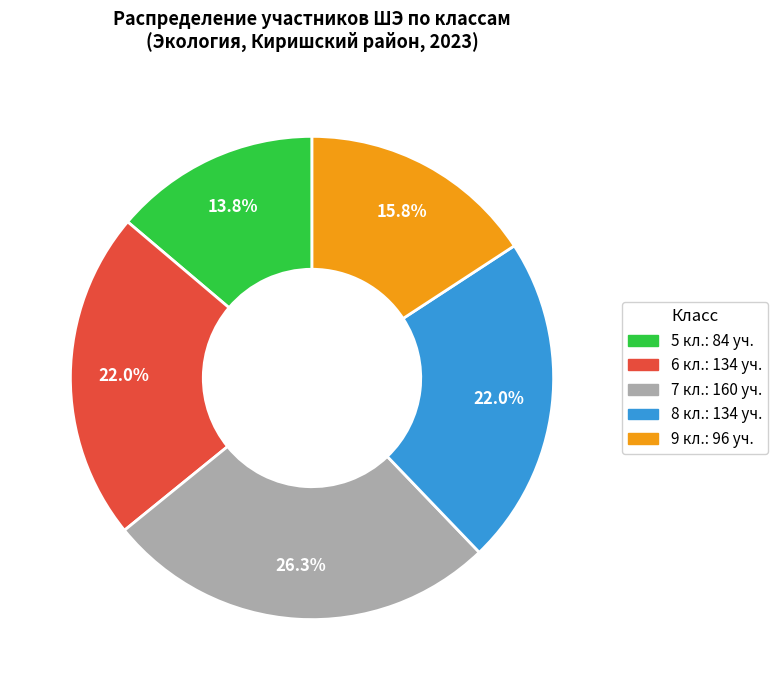

To the nearest percent, what percentage of the pie is 9 кл.?

16%